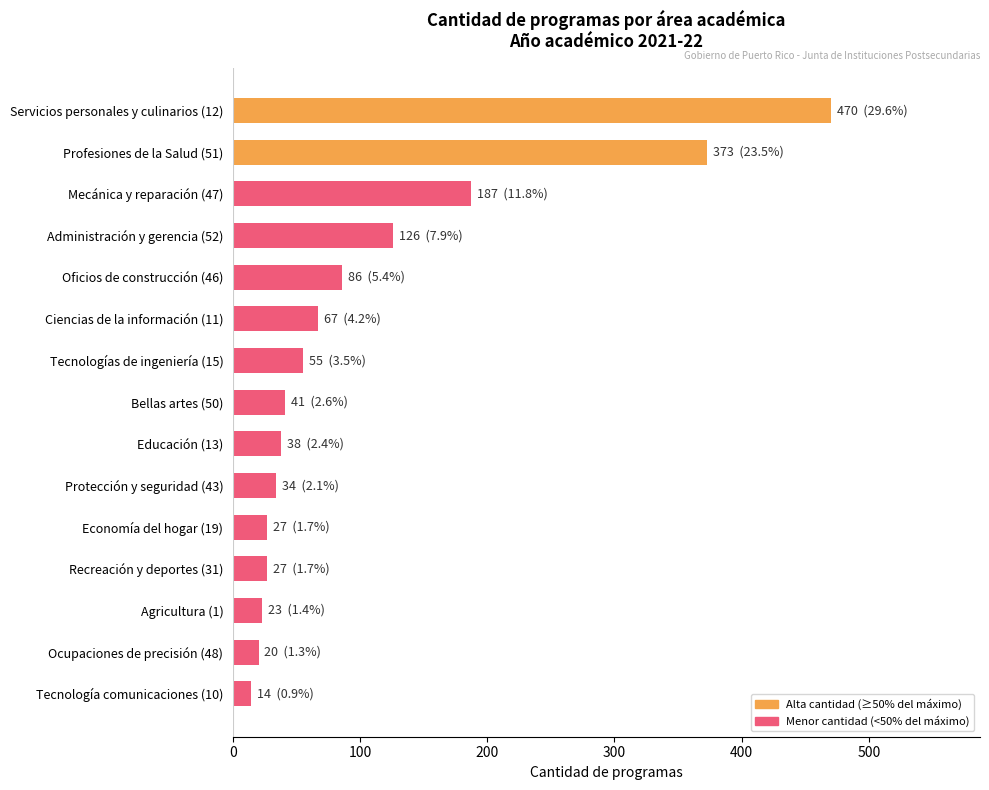

What is the change in value from Profesiones de la Salud (51) to Tecnología comunicaciones (10)?

-359